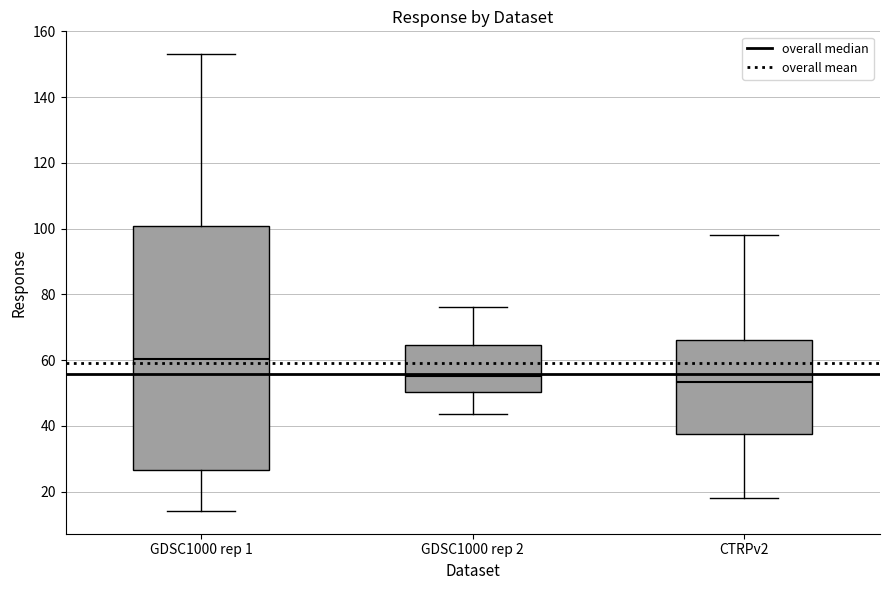

Reading left to right, read every box against the y-axis: the position of its median line, the range the box covers, and the ends of its whiskers. The values are not printed on the chart, so give them approximately, as read against the axis.

GDSC1000 rep 1: median 60, box 26 to 100, whiskers 14 to 154
GDSC1000 rep 2: median 56, box 50 to 64, whiskers 44 to 76
CTRPv2: median 54, box 38 to 66, whiskers 18 to 98